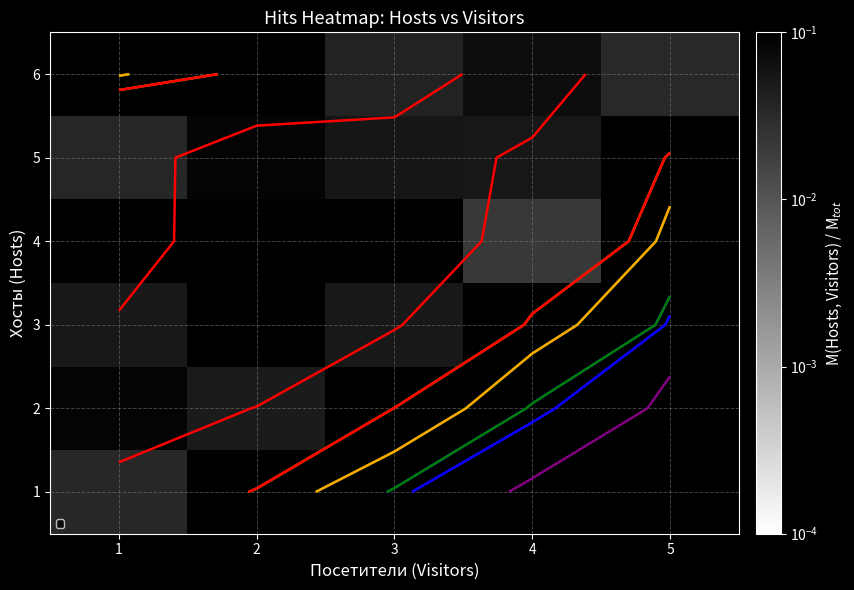

How many values in 5 are above zero?

4